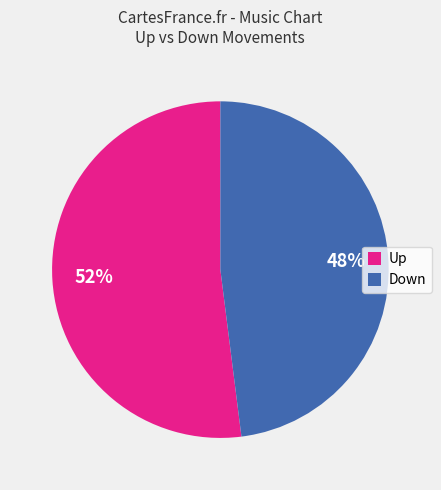

Rank the categories by value from highest to lowest.

Up, Down